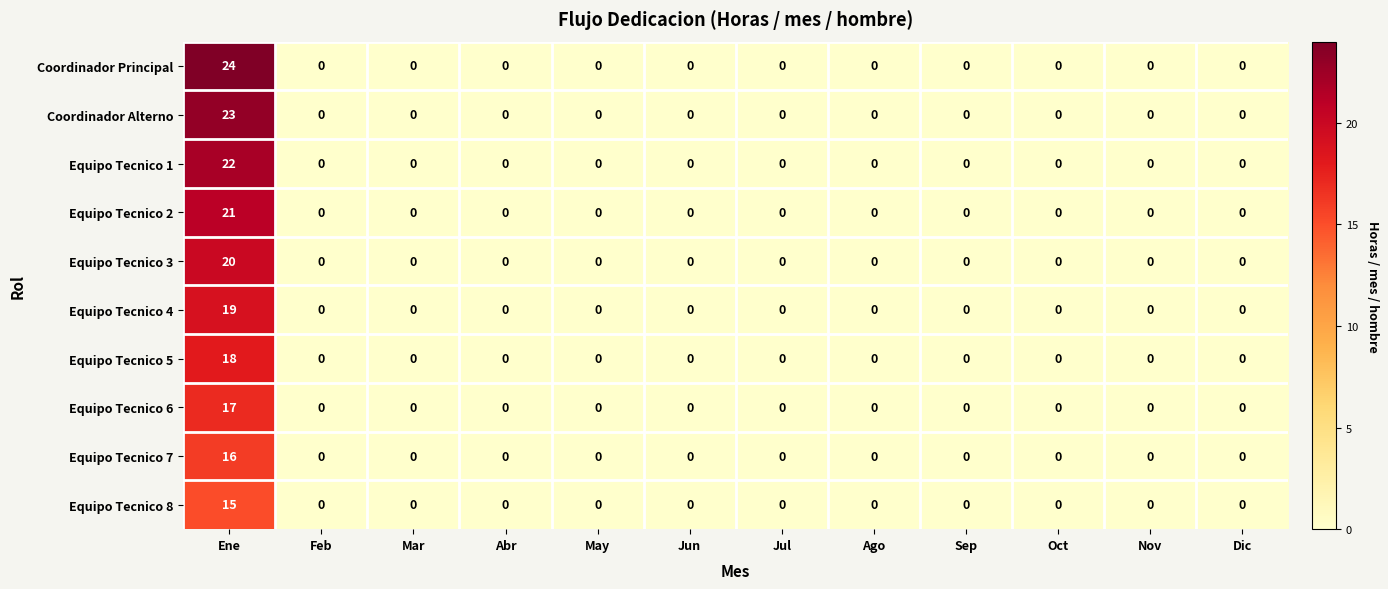

At how many categories does at least one series exceed 17?

1